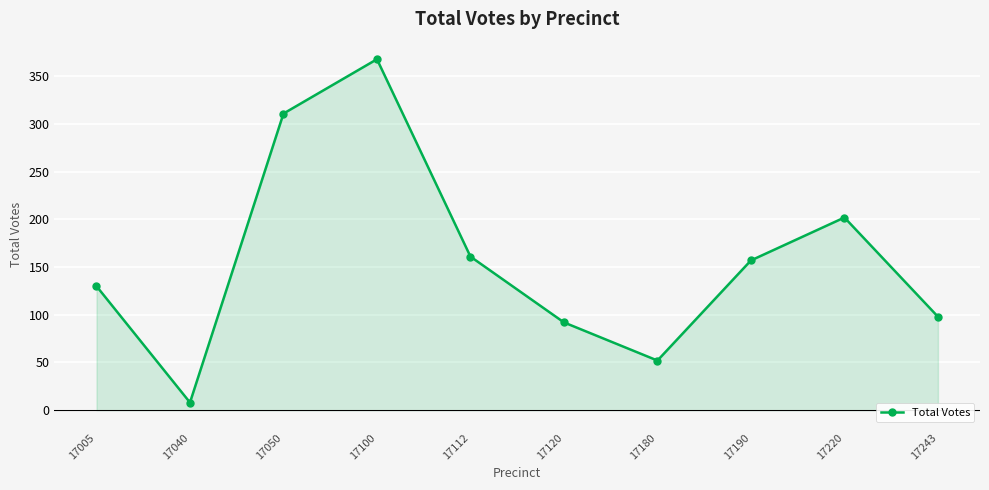

What is the difference between the values at 17180 and 17220?

150